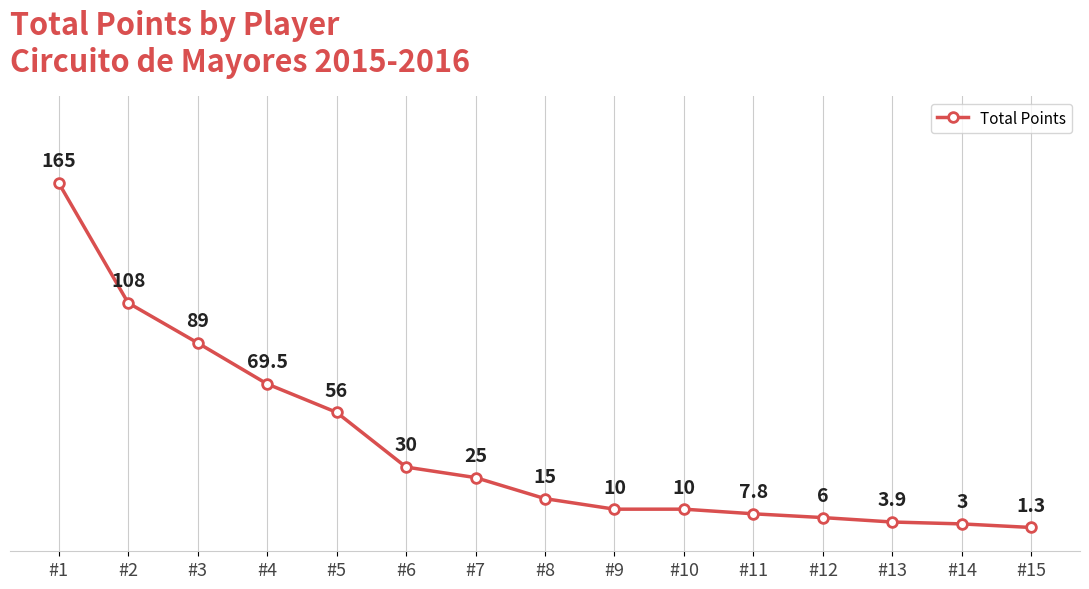

Between #7 and #5, which is larger?

#5